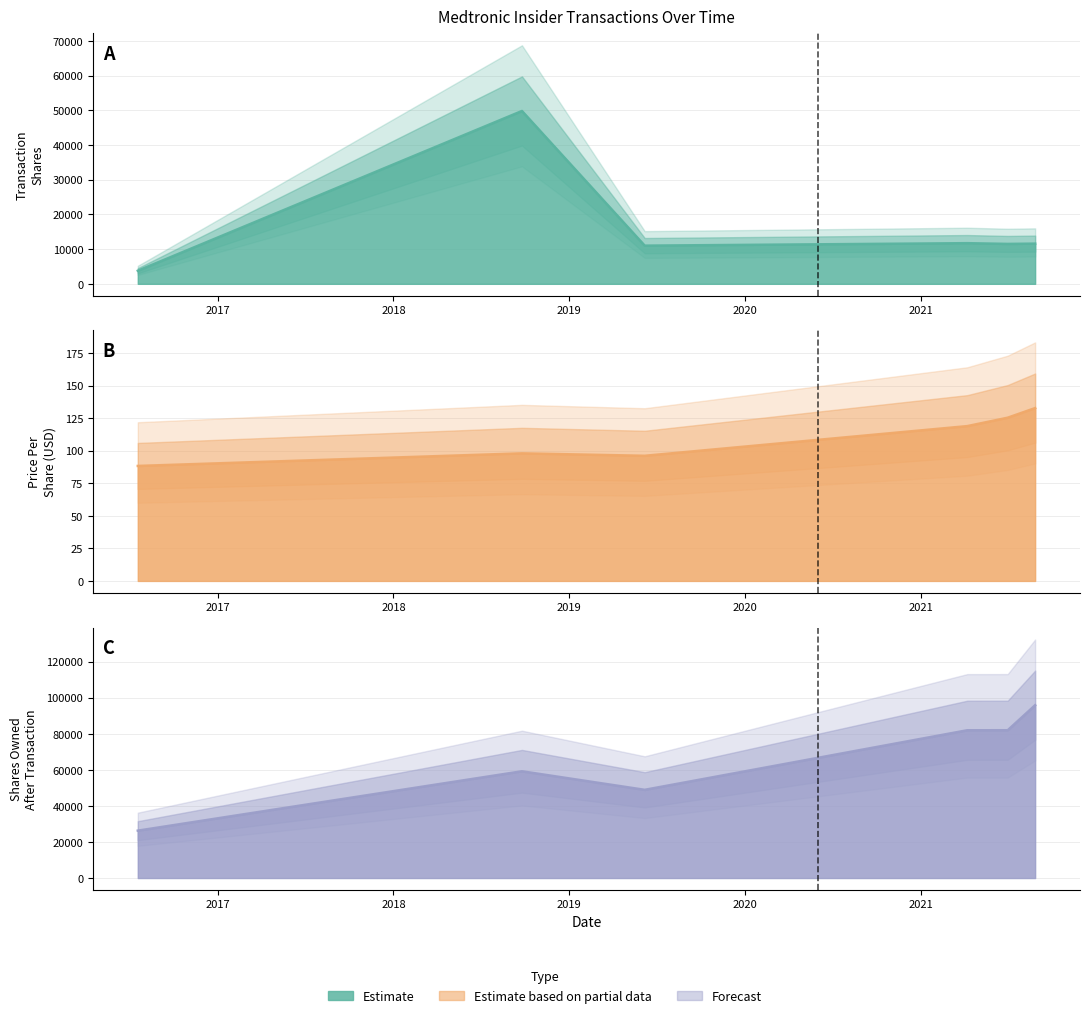

At which category is the sum across all series the highest?

2018-09-25